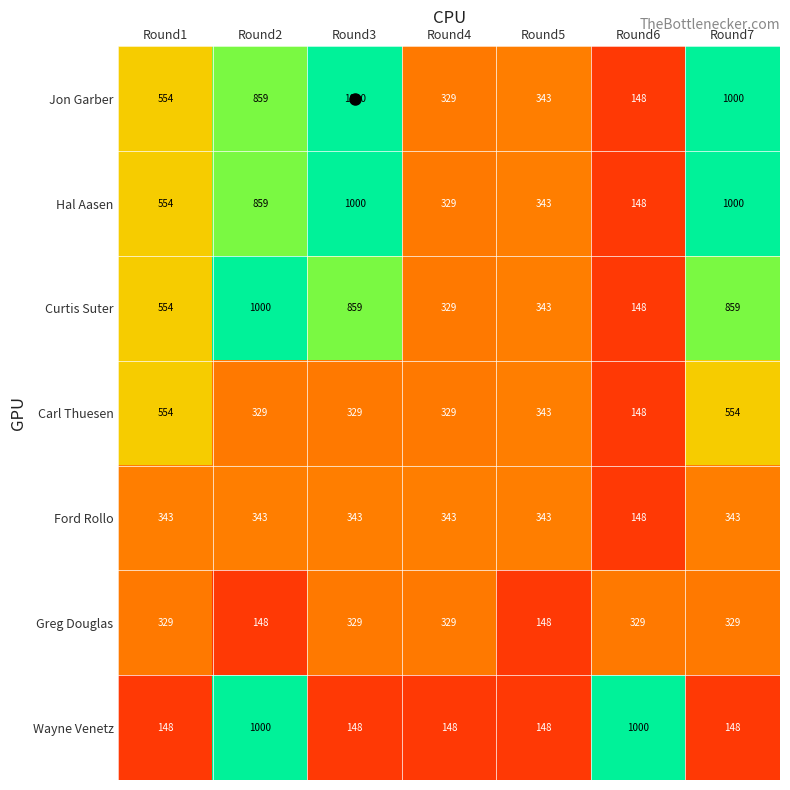

The Greg Douglas series shows 31 at Round5. True or false?

False